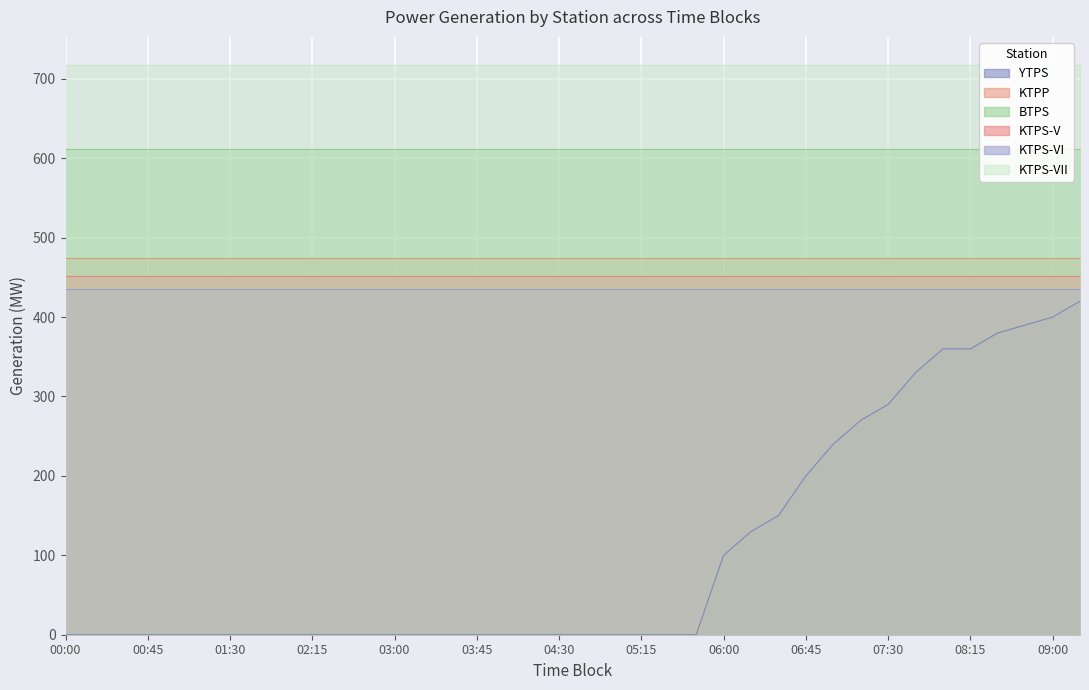

List the labels in order of KTPS-VI value, largest first.

00:00, 00:15, 00:30, 00:45, 01:00, 01:15, 01:30, 01:45, 02:00, 02:15, 02:30, 02:45, 03:00, 03:15, 03:30, 03:45, 04:00, 04:15, 04:30, 04:45, 05:00, 05:15, 05:30, 05:45, 06:00, 06:15, 06:30, 06:45, 07:00, 07:15, 07:30, 07:45, 08:00, 08:15, 08:30, 08:45, 09:00, 09:15